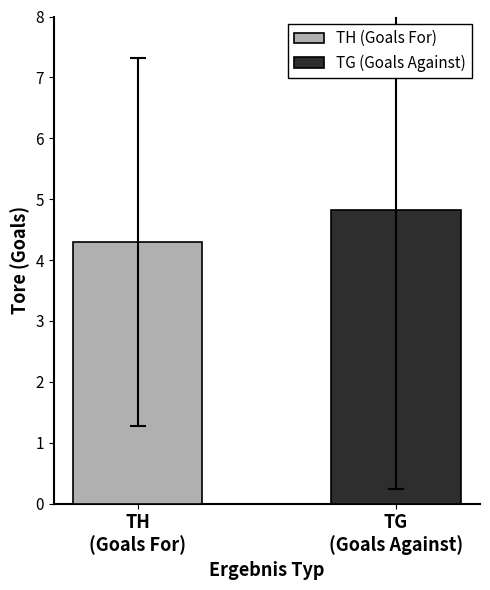

Which series has the largest range (max minus min)?

TH (Goals For)